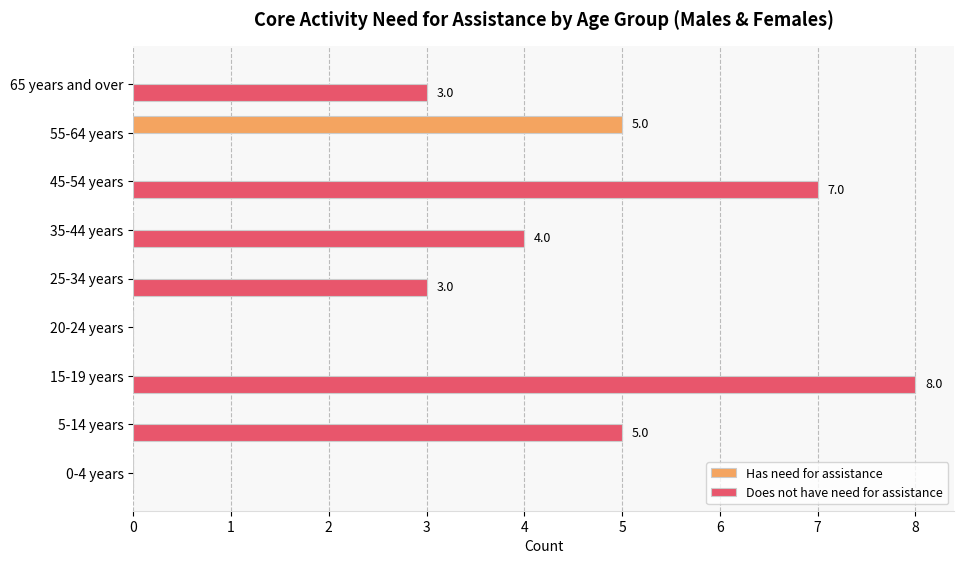

Count the number of categories in the chart.

9